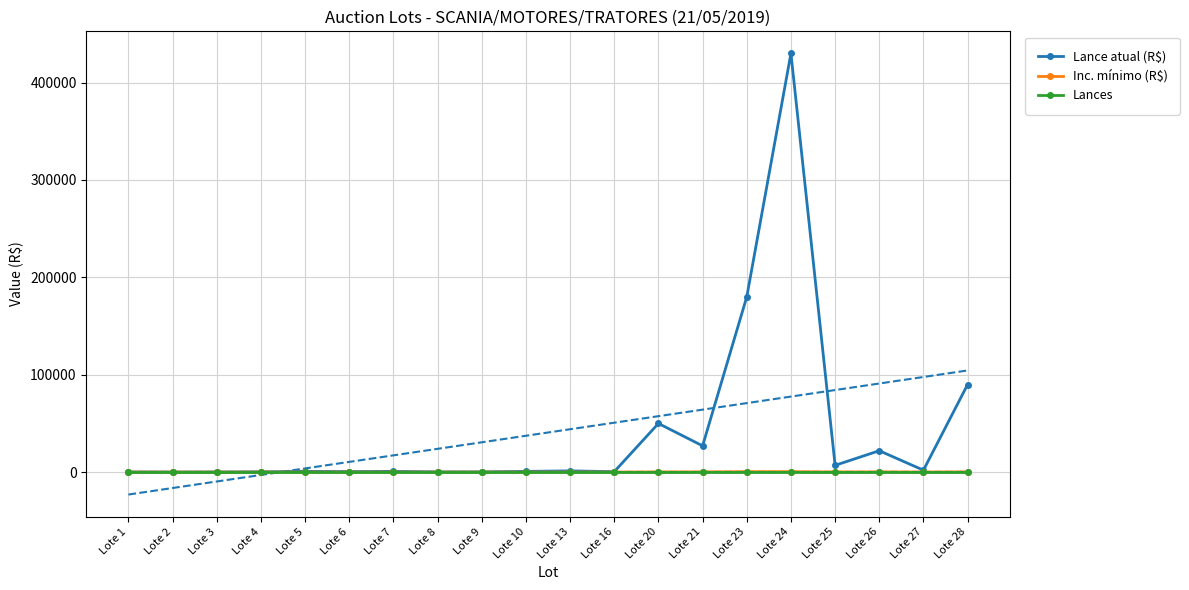

True or false: Lances and Lance atual (R$) cross at least once.

False